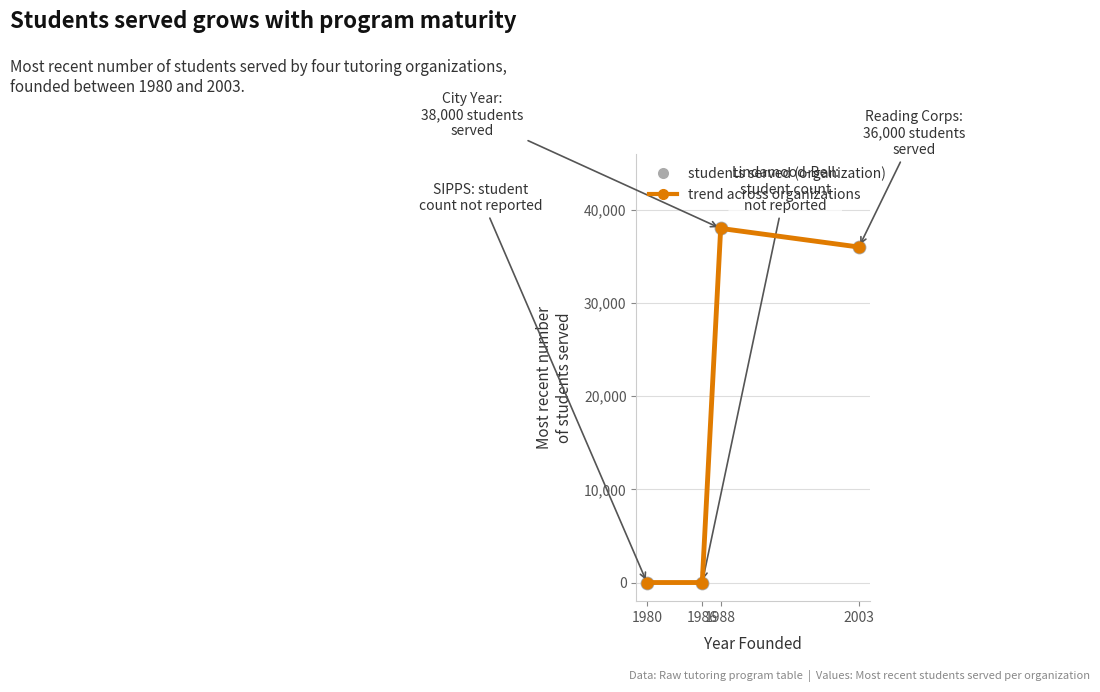

True or false: there are more than 0 points higher than both neighbors.

True